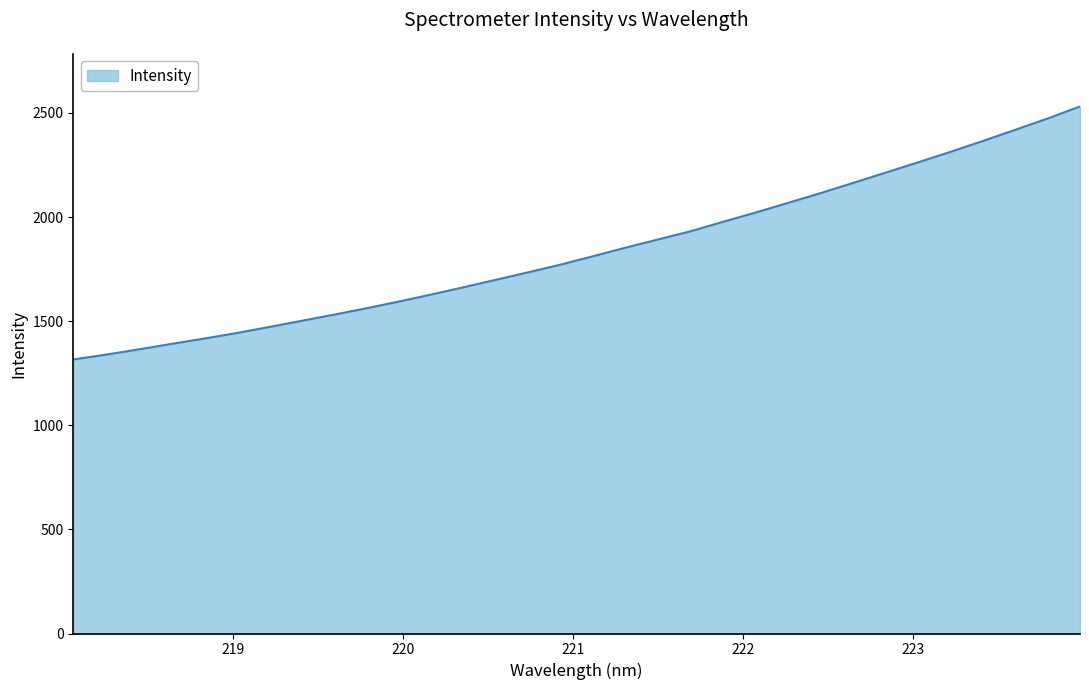

What is the difference between the maximum and minimum values?

1214.8